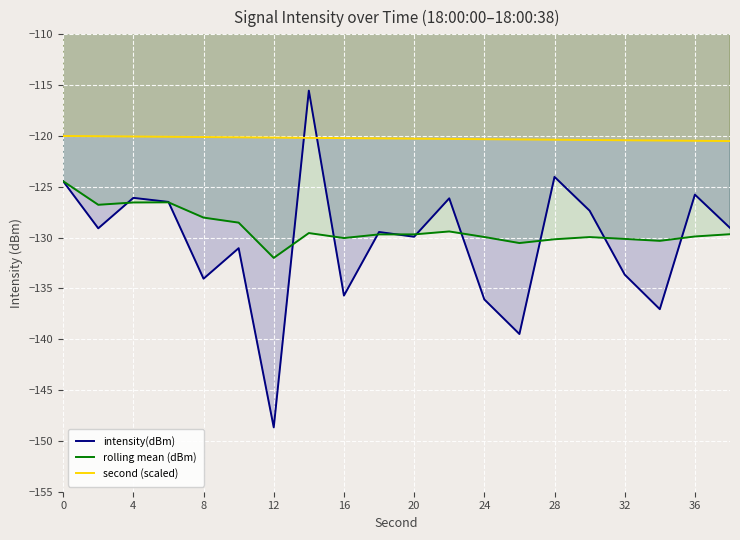

Which series has the largest total across all categories?

second (scaled)